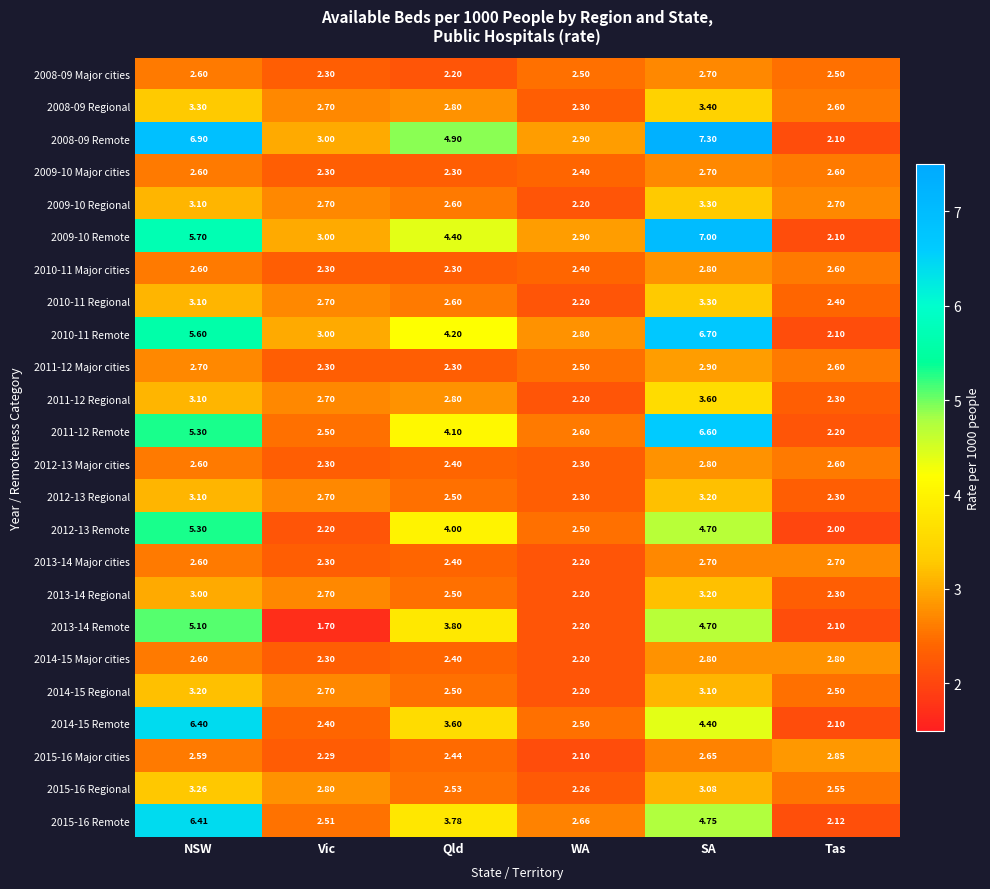

Which category has the highest value in the 2011-12 Remote series?

SA